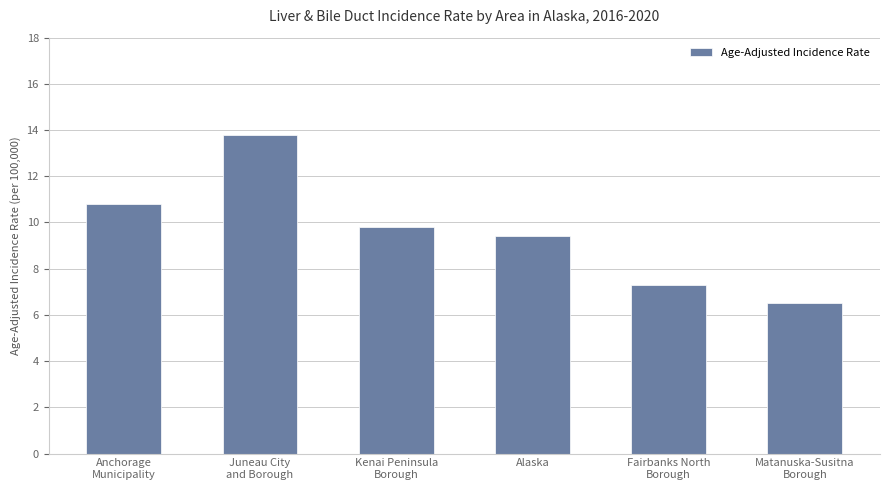

The chart shows a value of 7.3 at Fairbanks North
Borough. True or false?

True